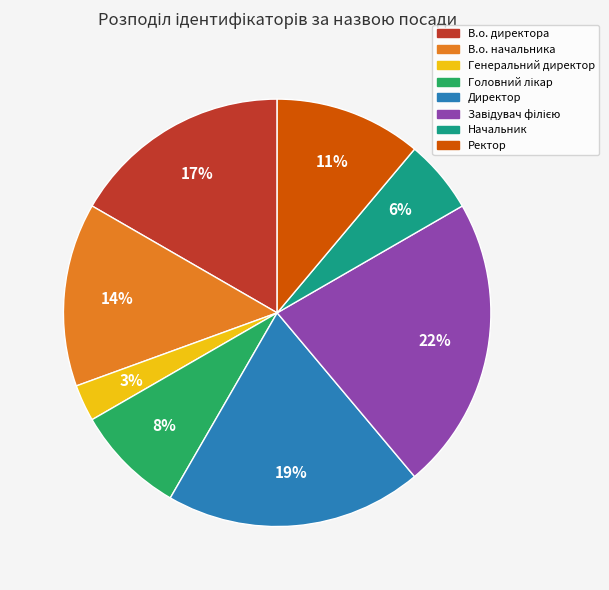

Which category has the smallest portion of the pie?

Генеральний директор